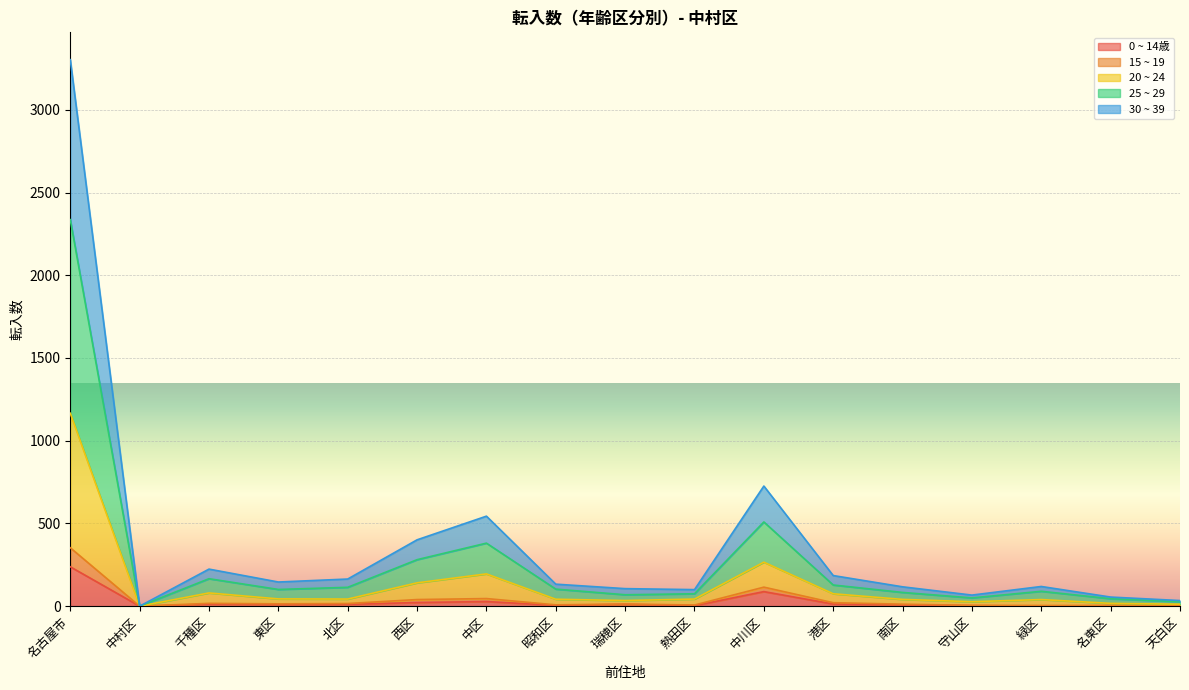

Which has a higher value, 中川区 or 南区?

中川区